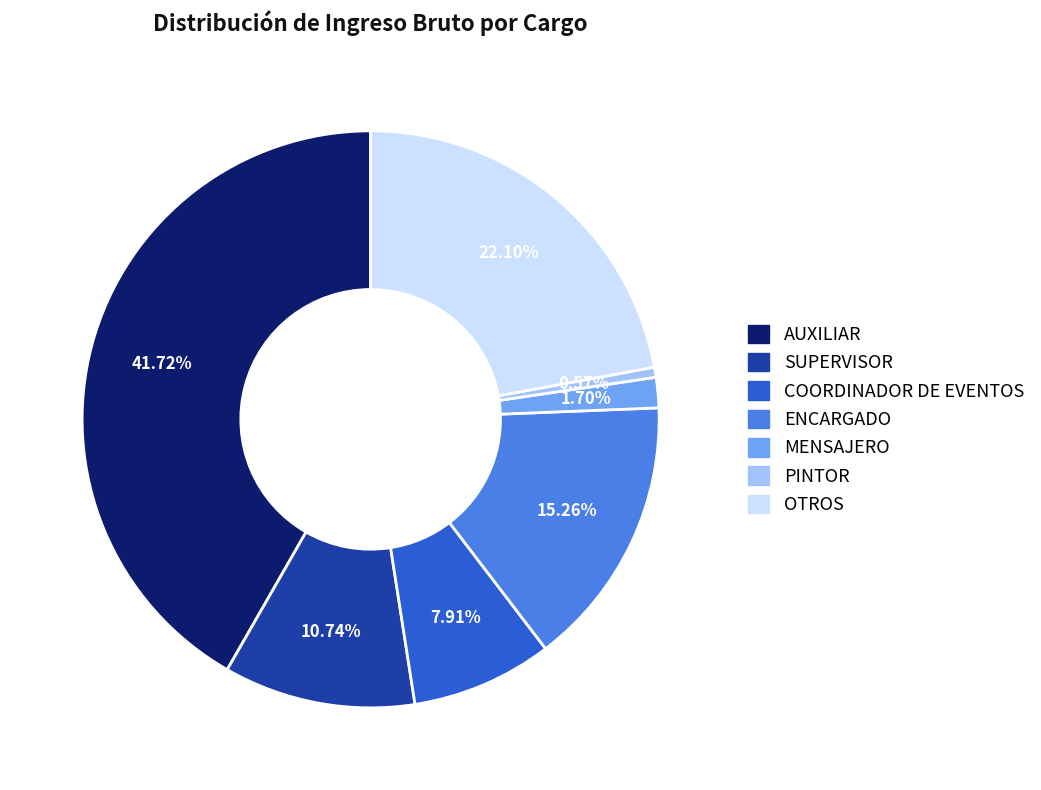

Combined, do ENCARGADO and PINTOR account for over 50%?

No